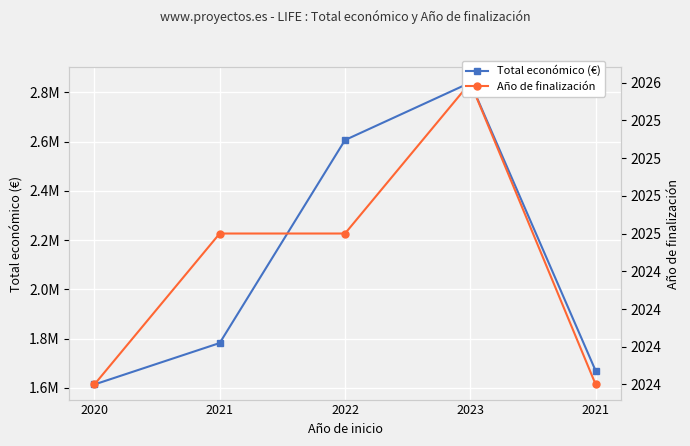

Which label corresponds to the smallest value in the chart?

2020